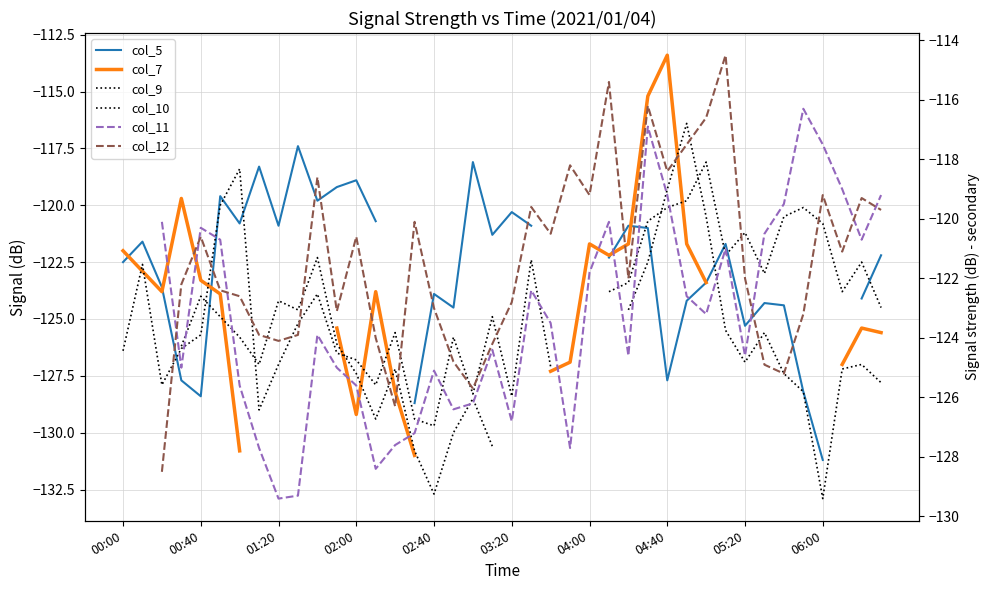

What position from the right is 29?

11